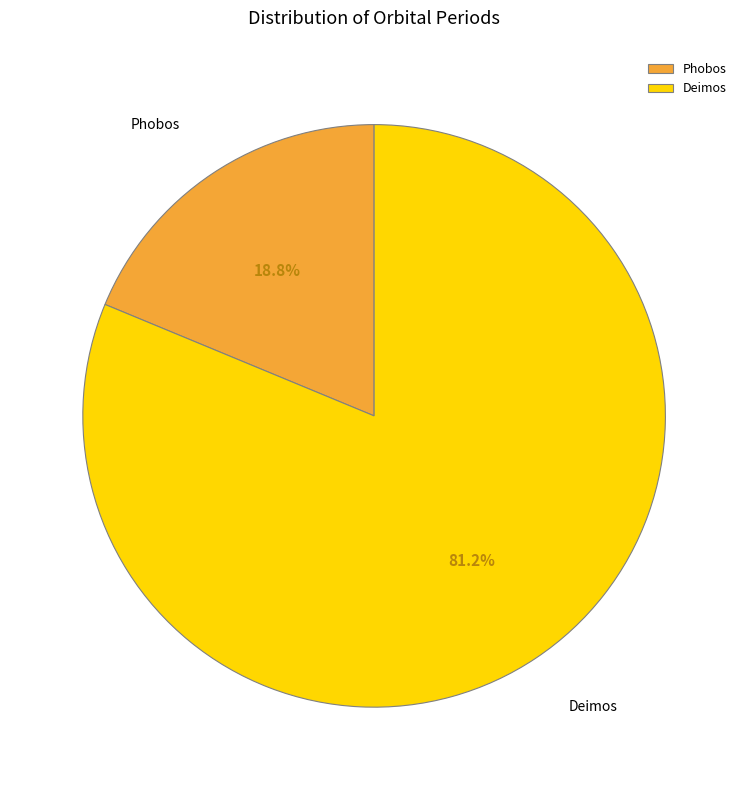

Which has a higher value, Deimos or Phobos?

Deimos